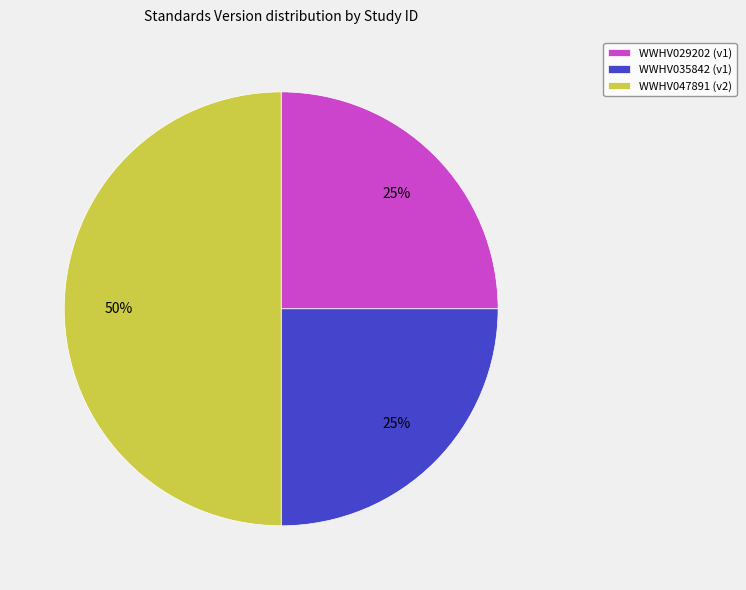

Is it true that WWHV029202 is 36% of the pie?

False